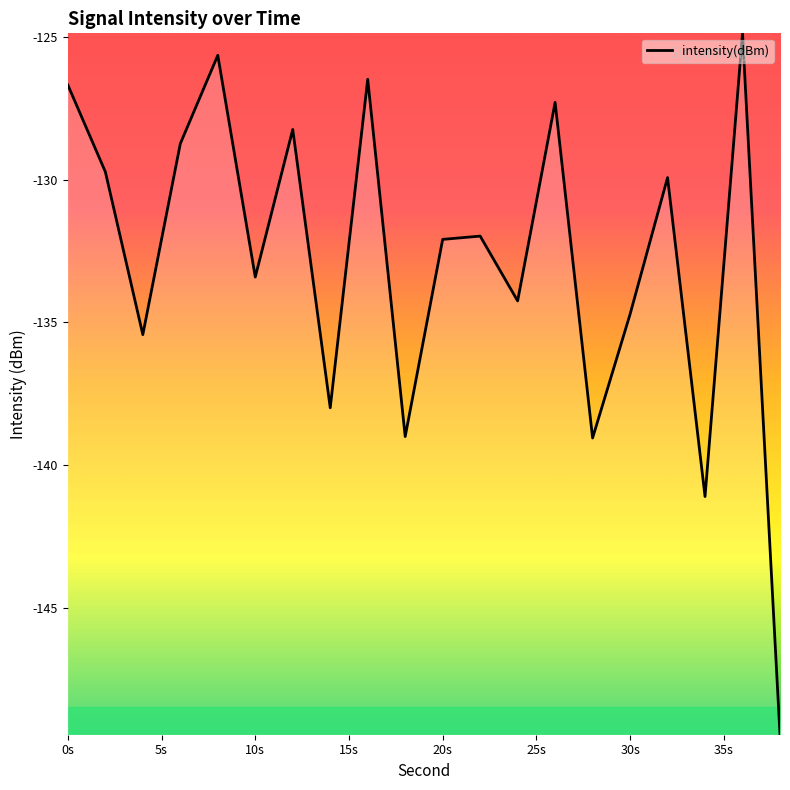

What is the maximum value shown in the chart?

-124.9